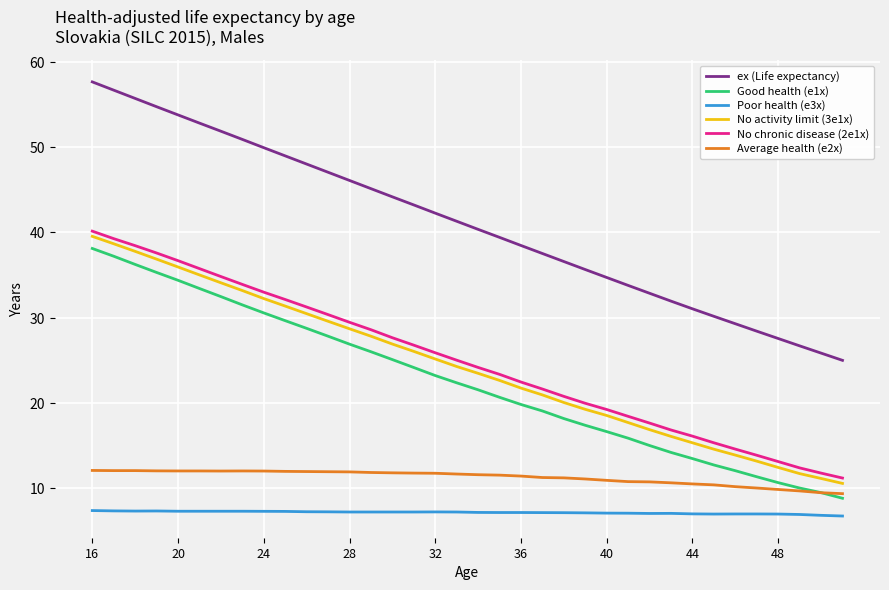

What is the lowest value of the ex (Life expectancy) series?

25.0